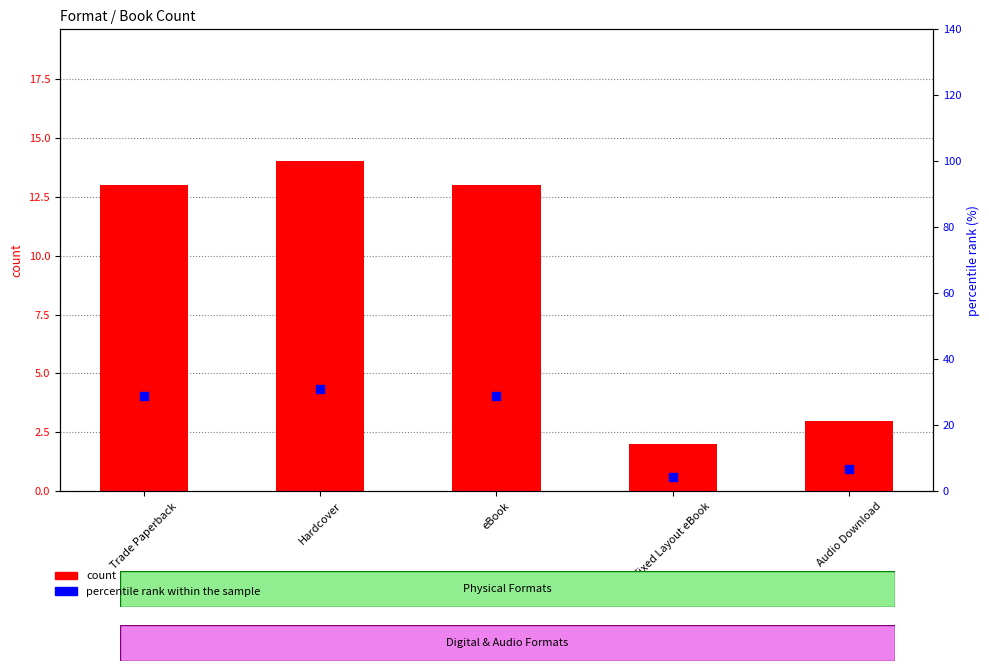

At how many categories does at least one series exceed 19?

3